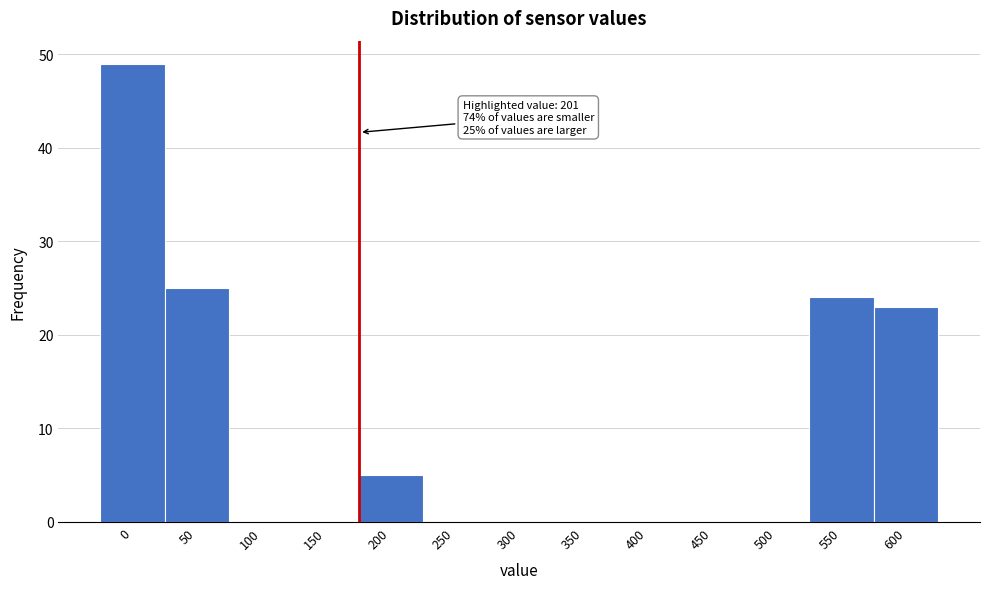

Reading left to right, what are all the values shown in this chart?

0=49	50=25	100=0	150=0	200=5	250=0	300=0	350=0	400=0	450=0	500=0	550=24	600=23